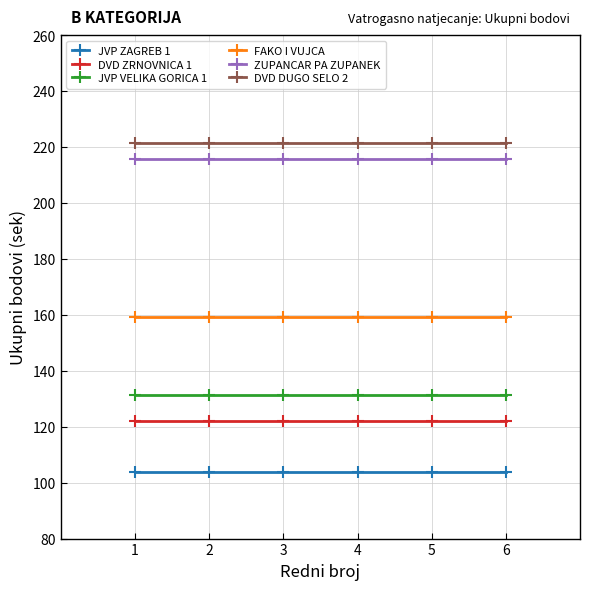

The value of DVD DUGO SELO 2 at 2 is 221.3. True or false?

True